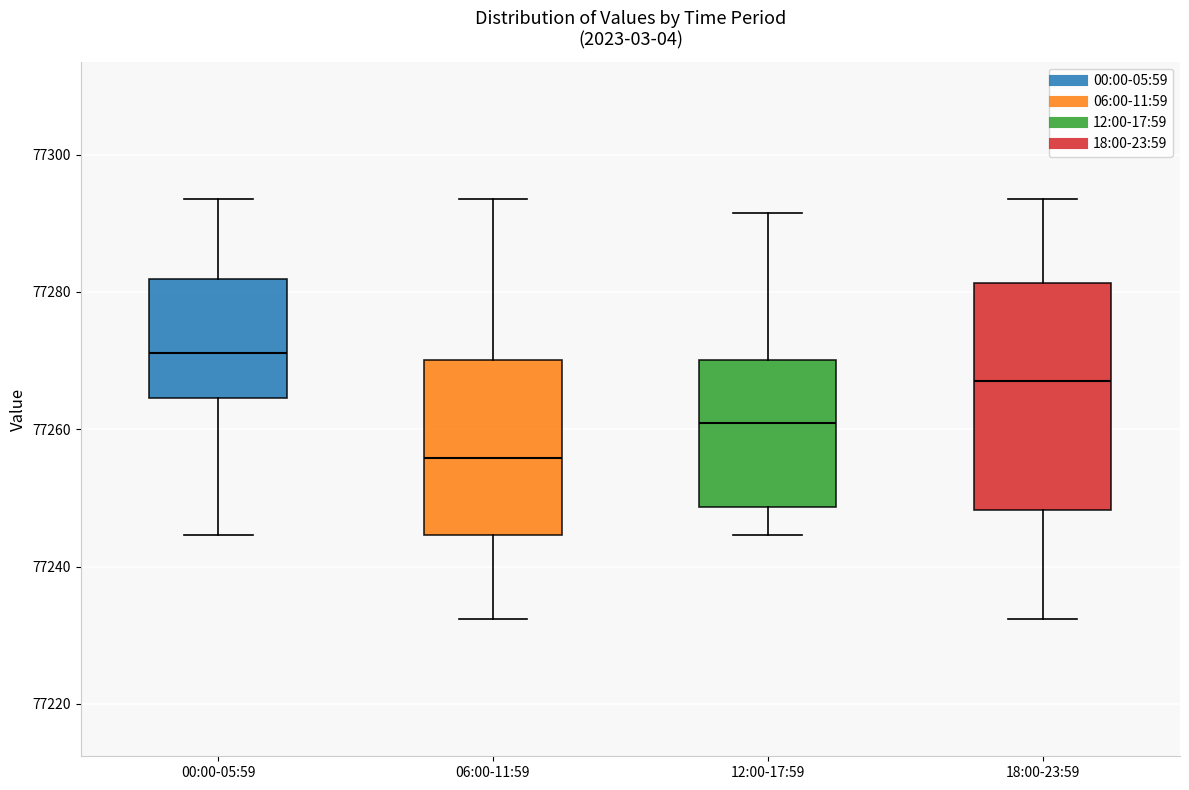

Comparing the boxes themselves (not the whiskers), which one is the tallest?

18:00-23:59